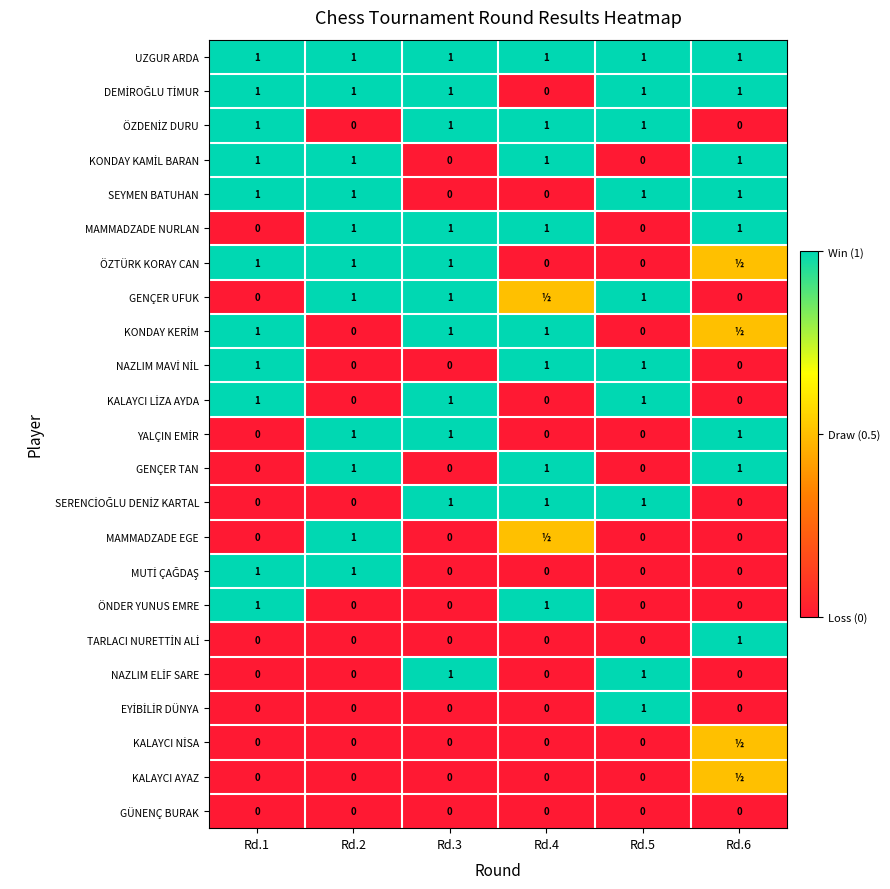

What is the sum of the MAMMADZADE NURLAN values at Rd.6 and Rd.5?

1.0